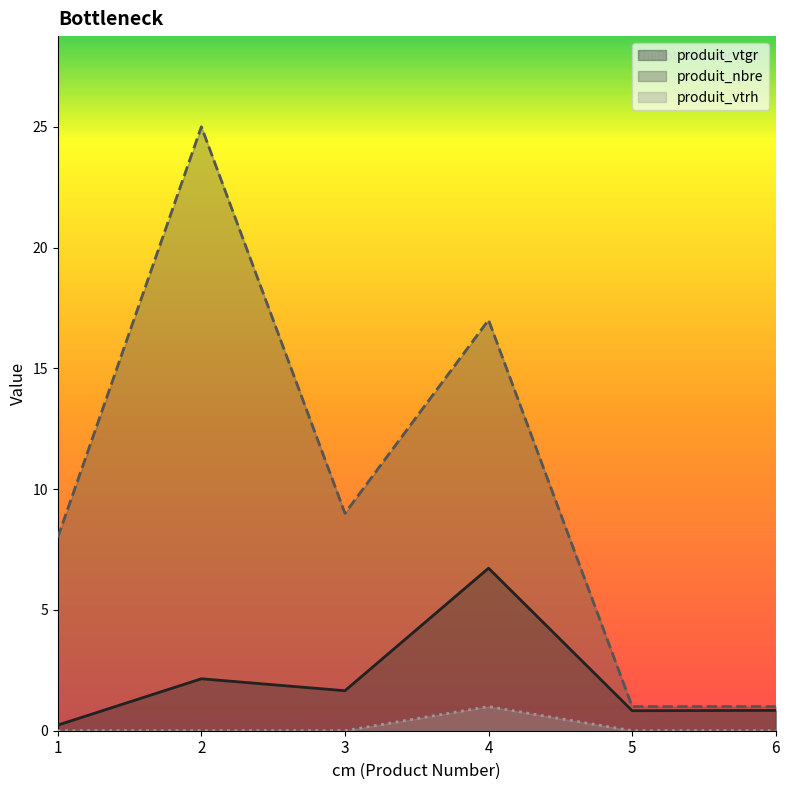

At how many categories does at least one series exceed 8?

3